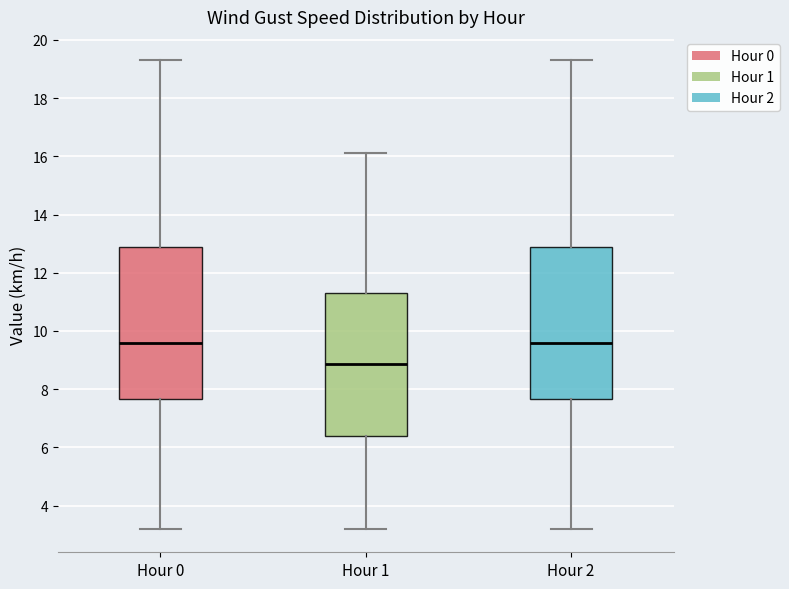

Reading left to right, transcribe this box plot: for each box, give where its median line is, the range the box spans, and where its two whiskers end, as read against the y-axis. The values are not printed on the chart, so give them approximately, as read against the axis.

Hour 0: median 9.6, box 7.6 to 13.0, whiskers 3.2 to 19.4
Hour 1: median 8.8, box 6.4 to 11.4, whiskers 3.2 to 16.2
Hour 2: median 9.6, box 7.6 to 13.0, whiskers 3.2 to 19.4